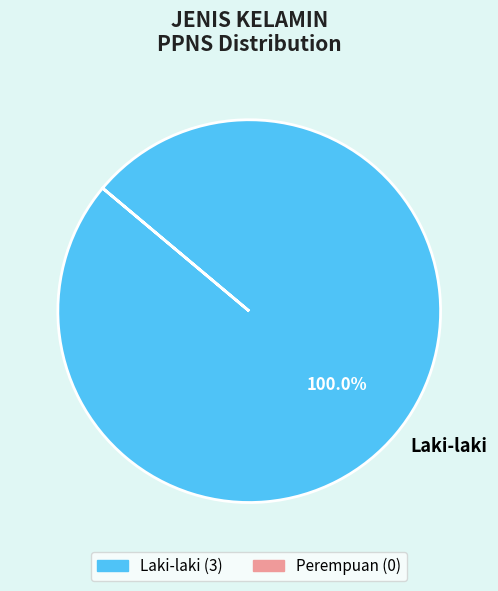

Rank the categories by value from lowest to highest.

Laki-laki